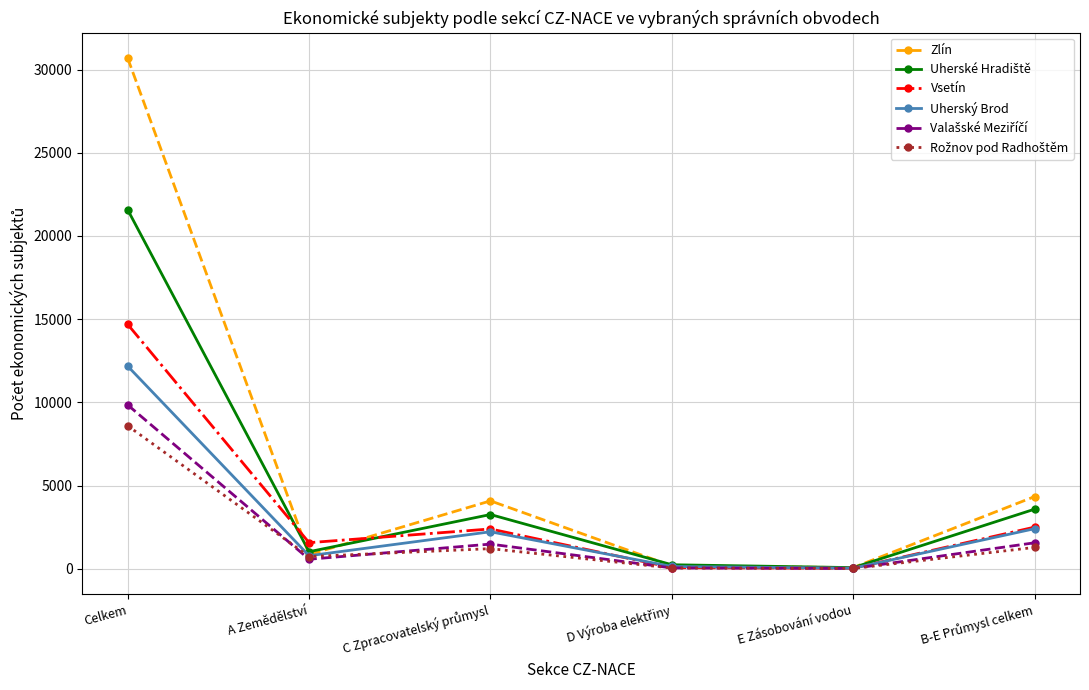

What is the highest value of the Uherský Brod series?

12179